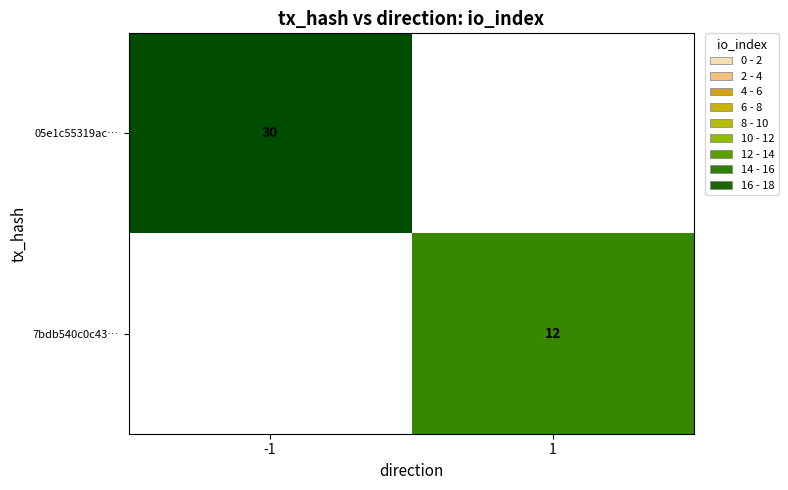

The value of 05e1c55319ac… at -1 is 17. True or false?

False